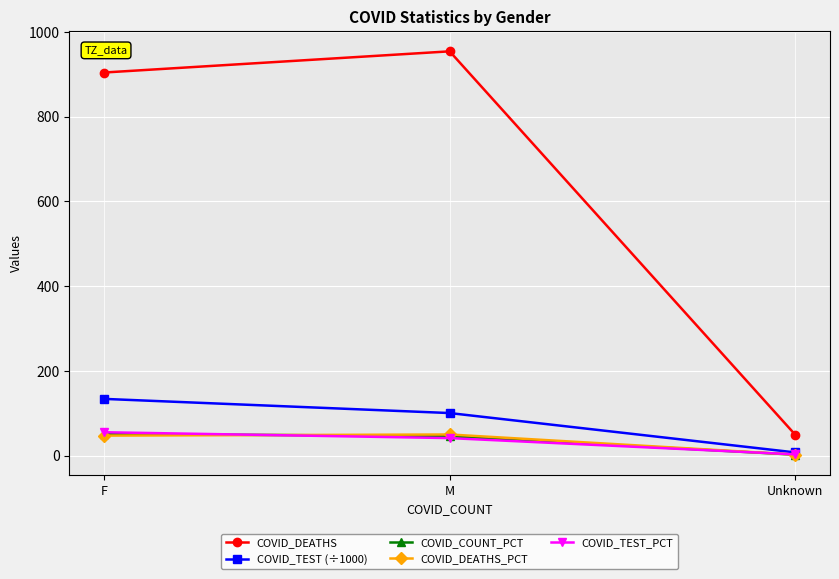

What are all the series names shown in the legend?

COVID_DEATHS, COVID_TEST (÷1000), COVID_COUNT_PCT, COVID_DEATHS_PCT, COVID_TEST_PCT